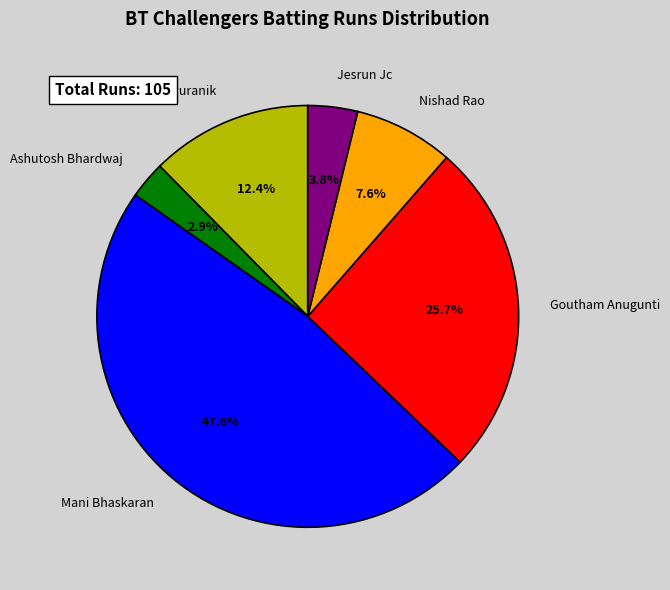

How many slices are in this pie chart?

6